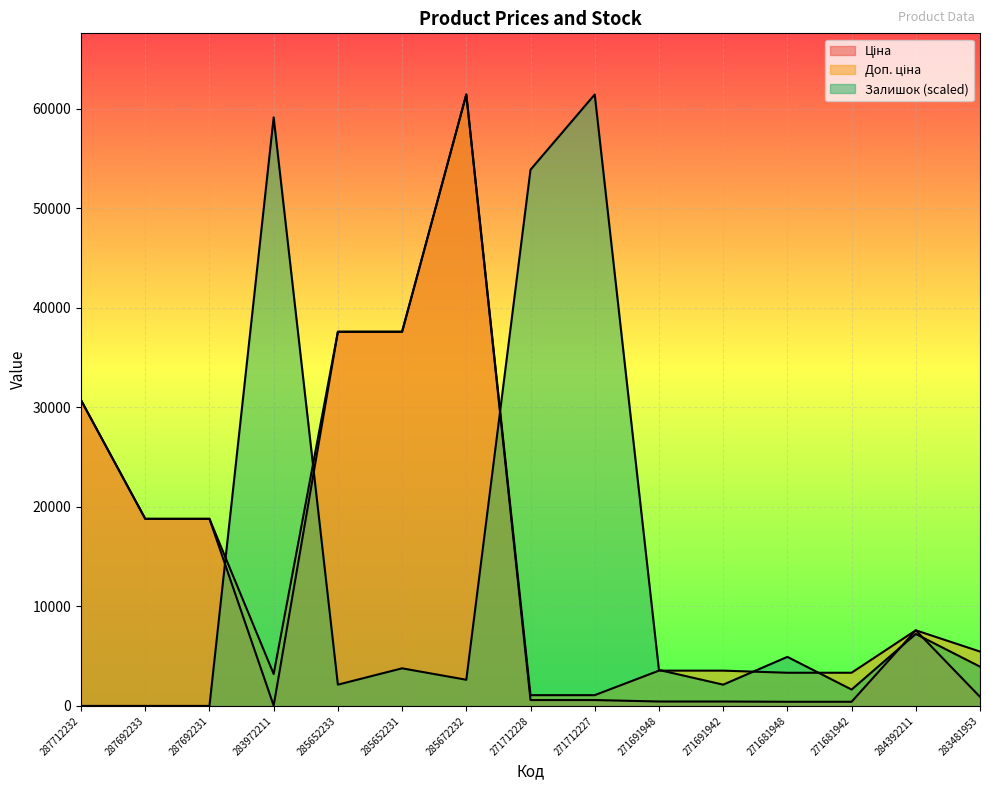

What is the average value of the Ціна series?

14424.7